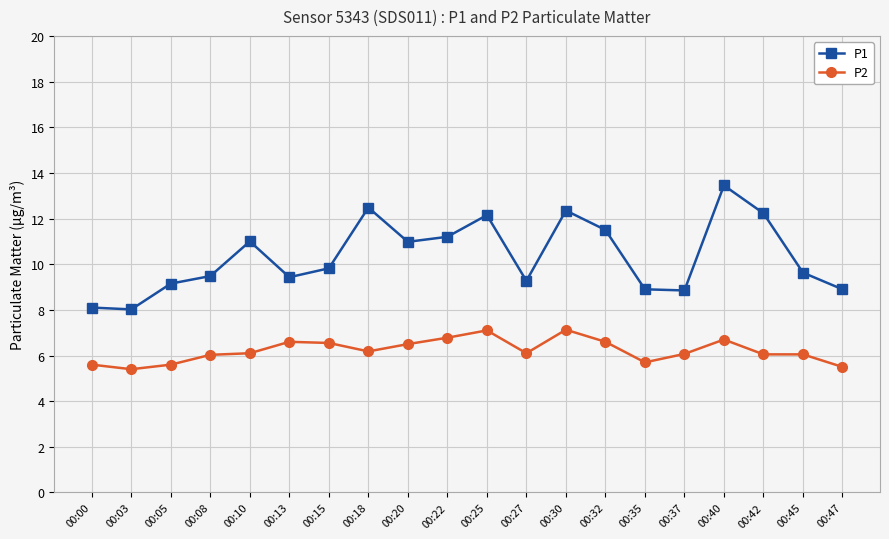

How many data points in P1 are less than 9?

5